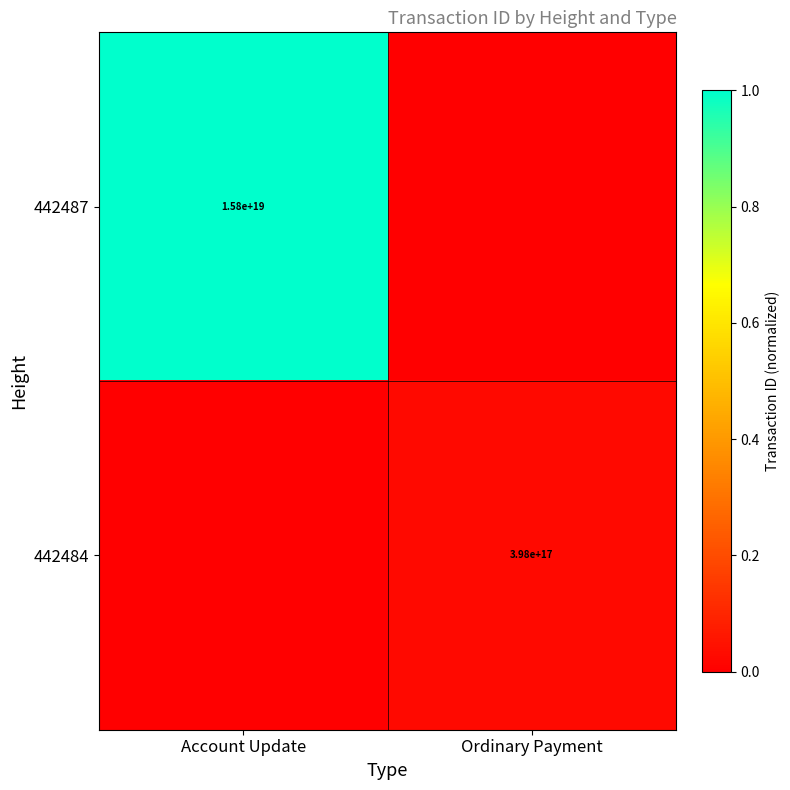

True or false: 442487 has a value of 15800000000000000000 at Account Update.

True